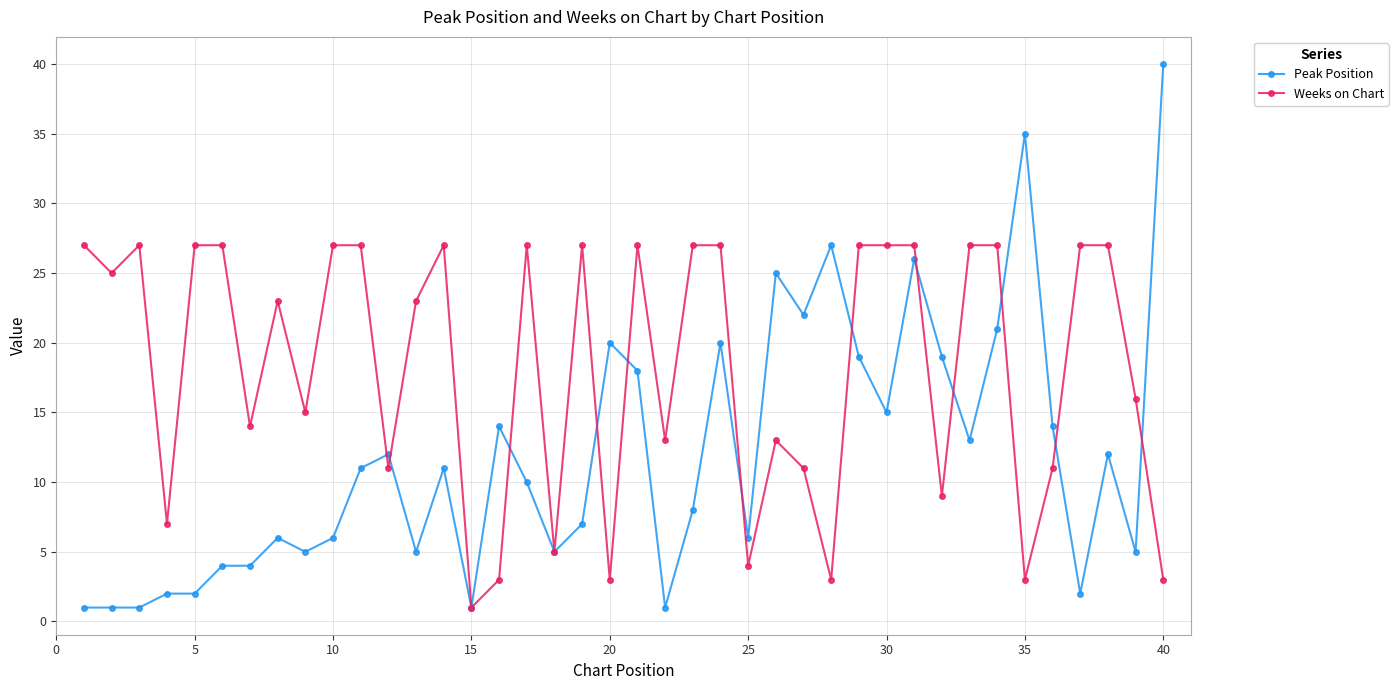

What is the highest value of the Peak Position series?

40